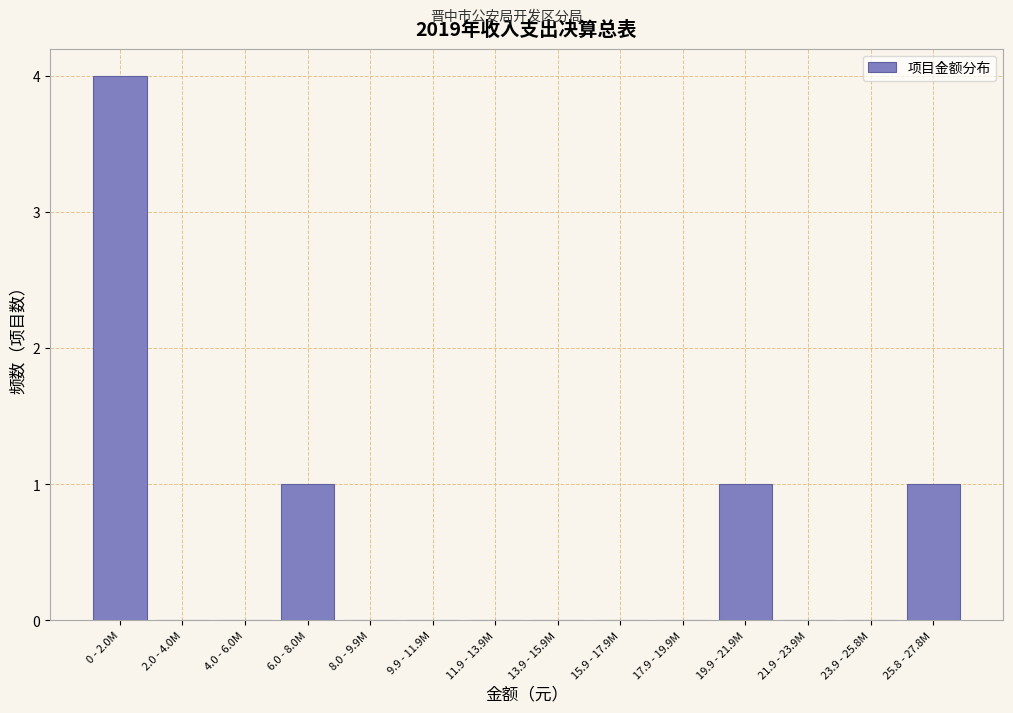

Reading right to left, transcribe all the data shown in this chart.

25.8 - 27.8M=1	23.9 - 25.8M=0	21.9 - 23.9M=0	19.9 - 21.9M=1	17.9 - 19.9M=0	15.9 - 17.9M=0	13.9 - 15.9M=0	11.9 - 13.9M=0	9.9 - 11.9M=0	8.0 - 9.9M=0	6.0 - 8.0M=1	4.0 - 6.0M=0	2.0 - 4.0M=0	0 - 2.0M=4